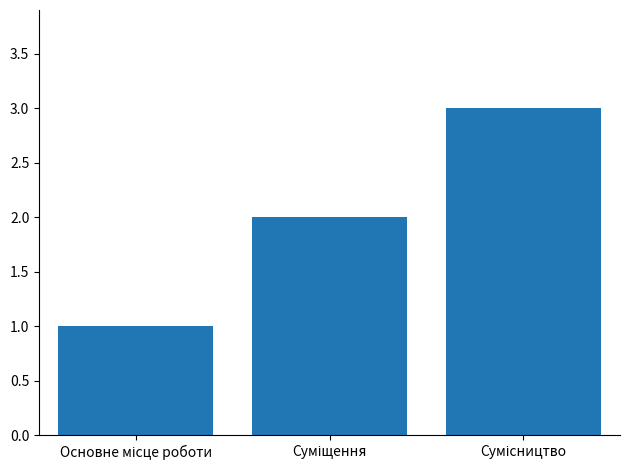

Does the chart contain any negative values?

No